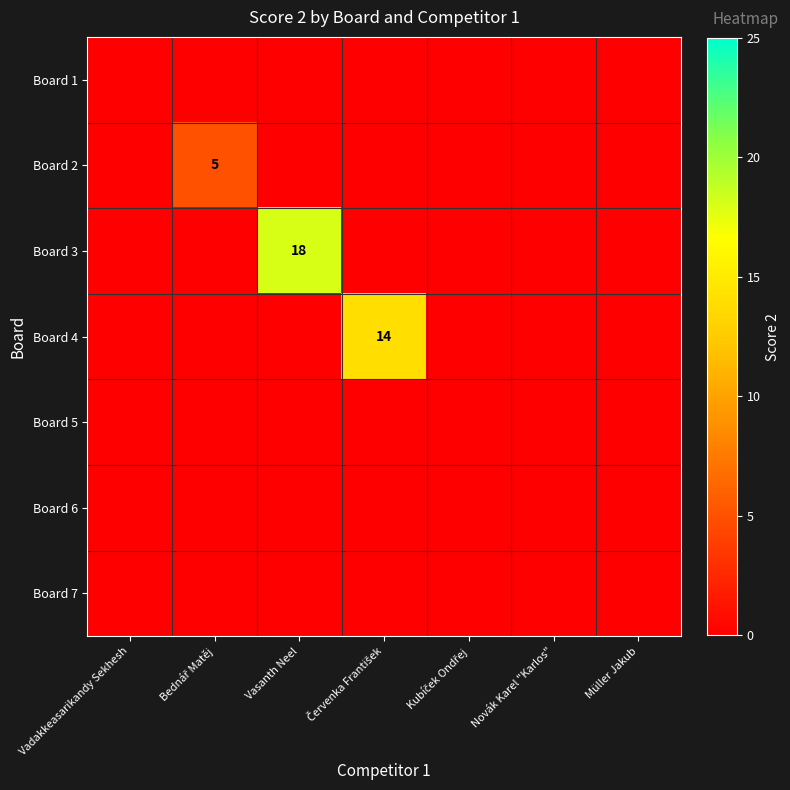

Which has a higher value, Červenka František or Kubíček Ondřej?

Červenka František